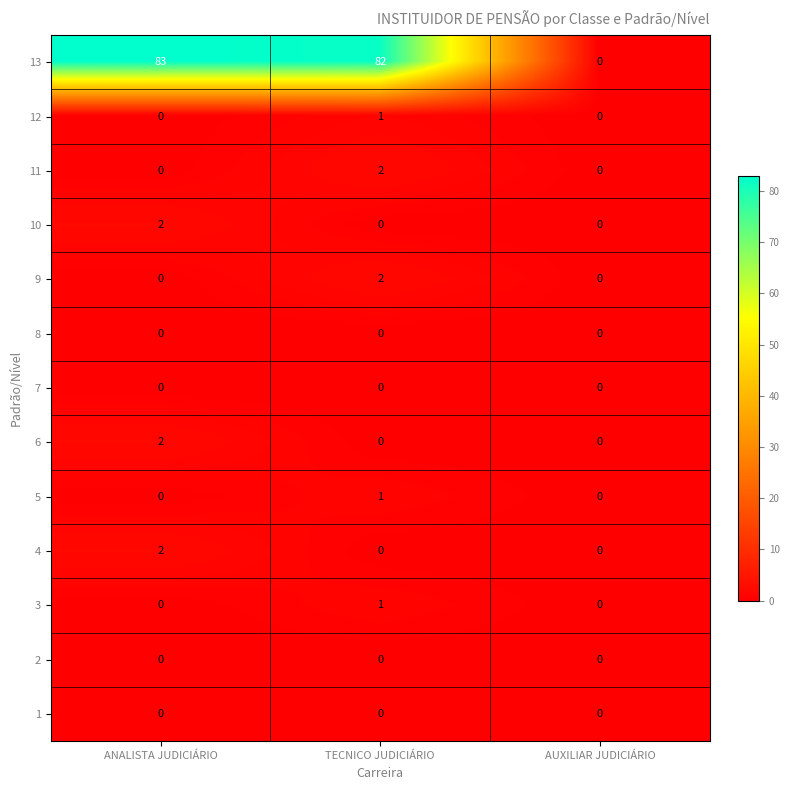

What is the total value across all series at TECNICO JUDICIÁRIO?

89